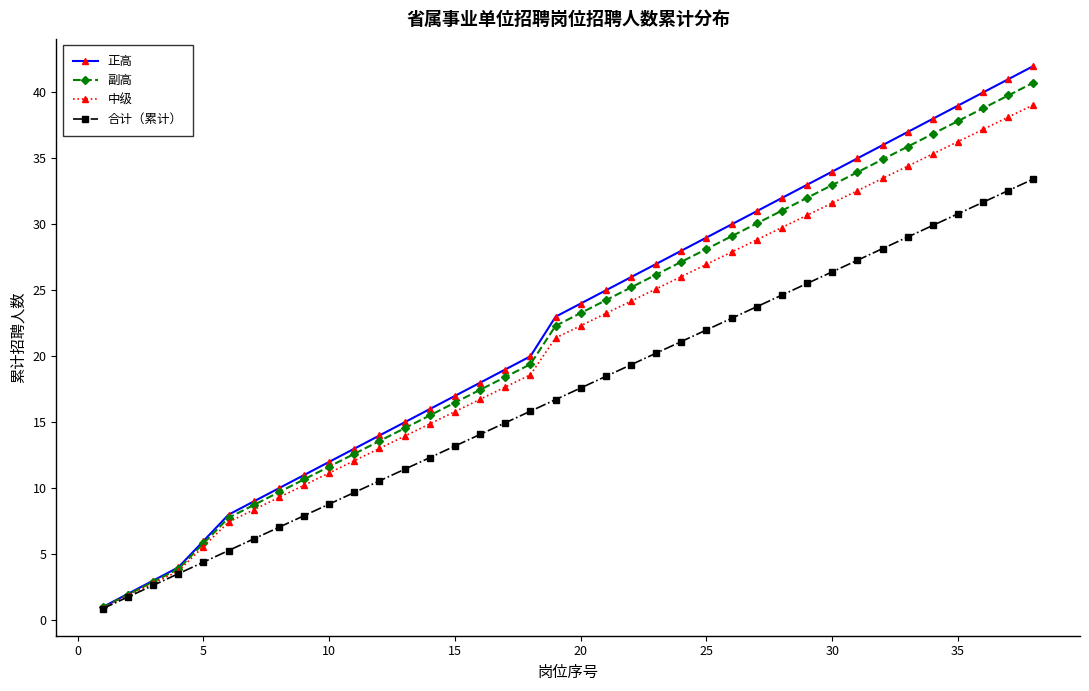

How many data points in 副高 are above 23?

19